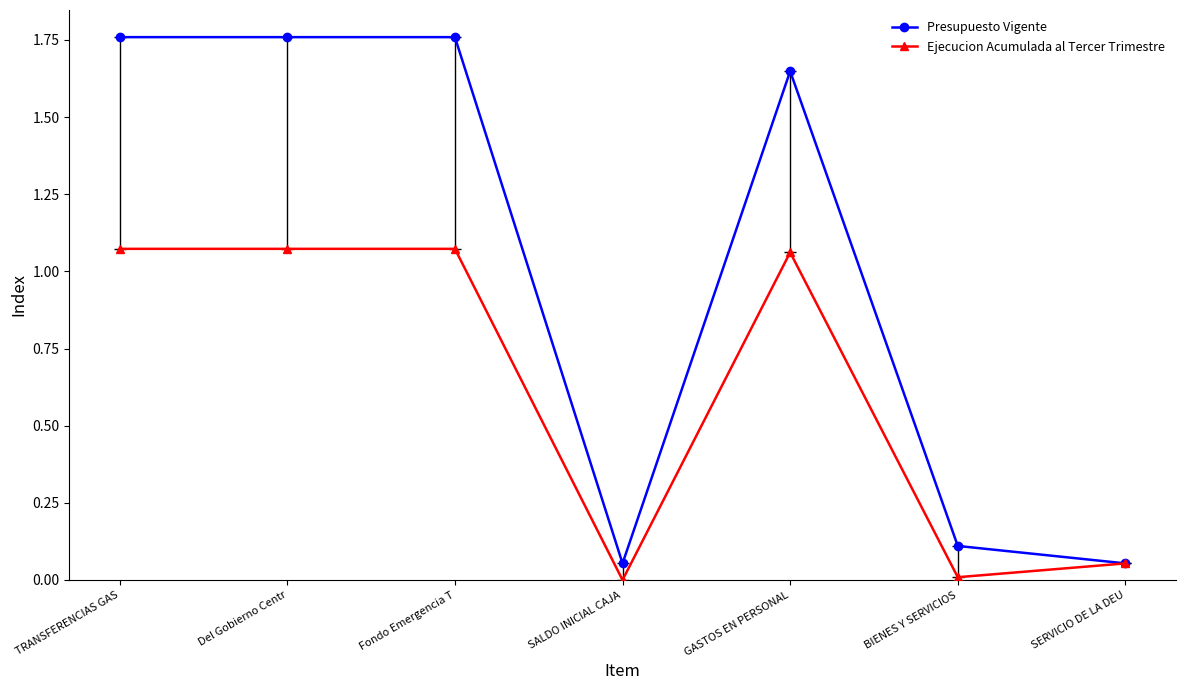

At which category does Ejecucion Acumulada al Tercer Trimestre reach its first local valley?

SALDO INICIAL CAJA